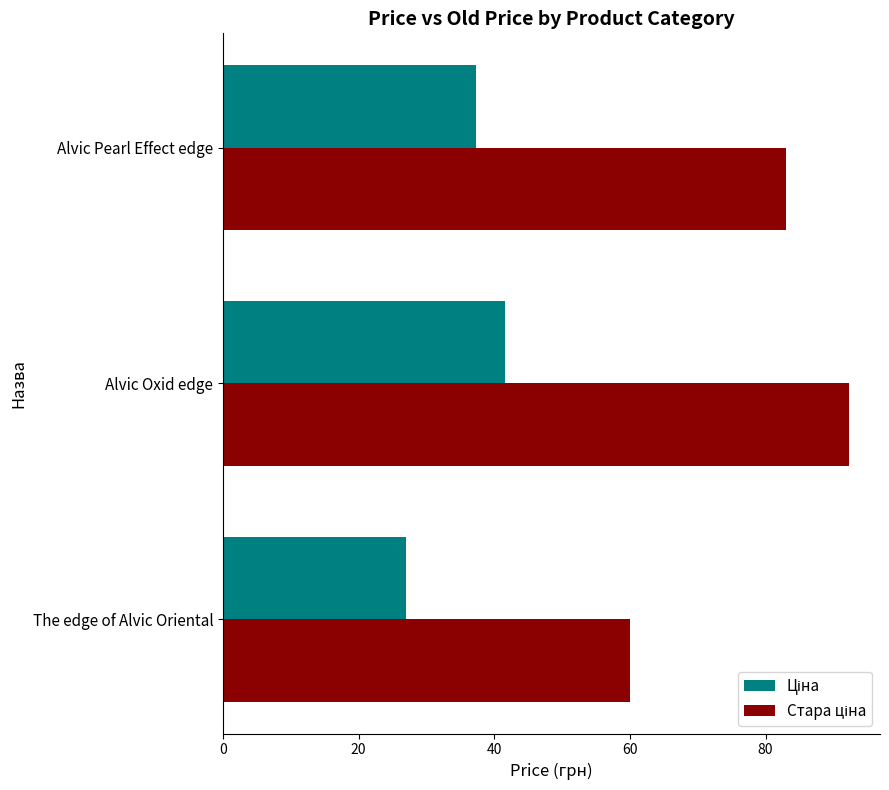

At how many categories does at least one series exceed 59?

3